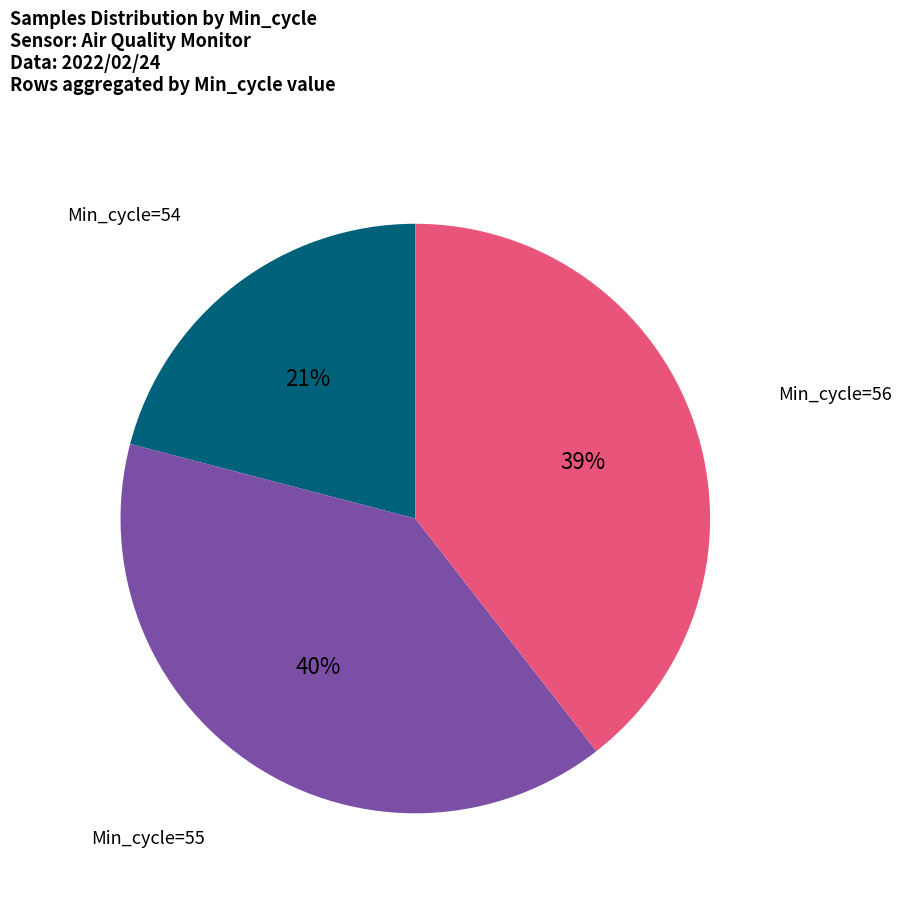

To the nearest percent, what is the average slice percentage?

33%